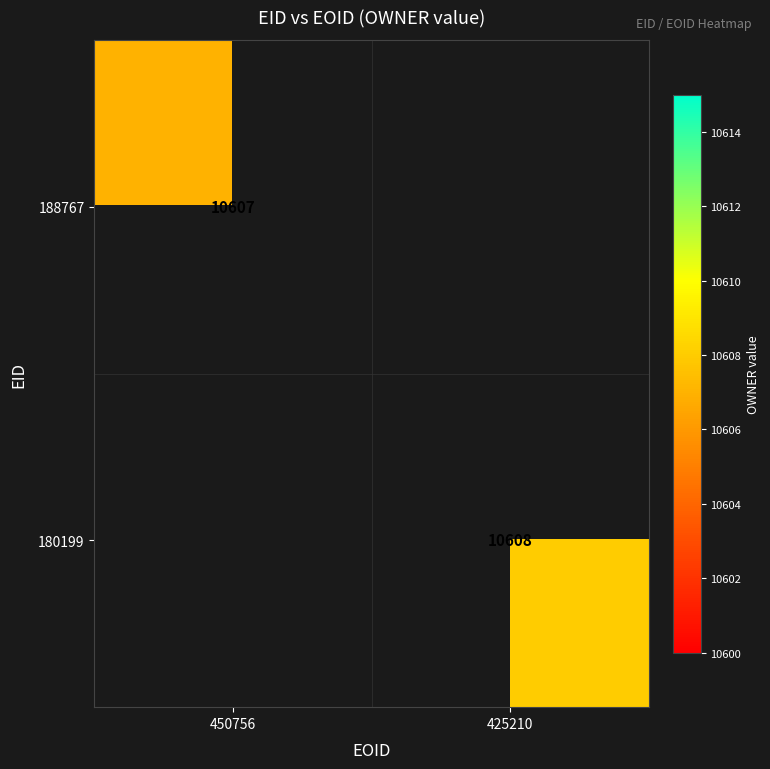

True or false: 188767 has a value of 16765 at 450756.

False